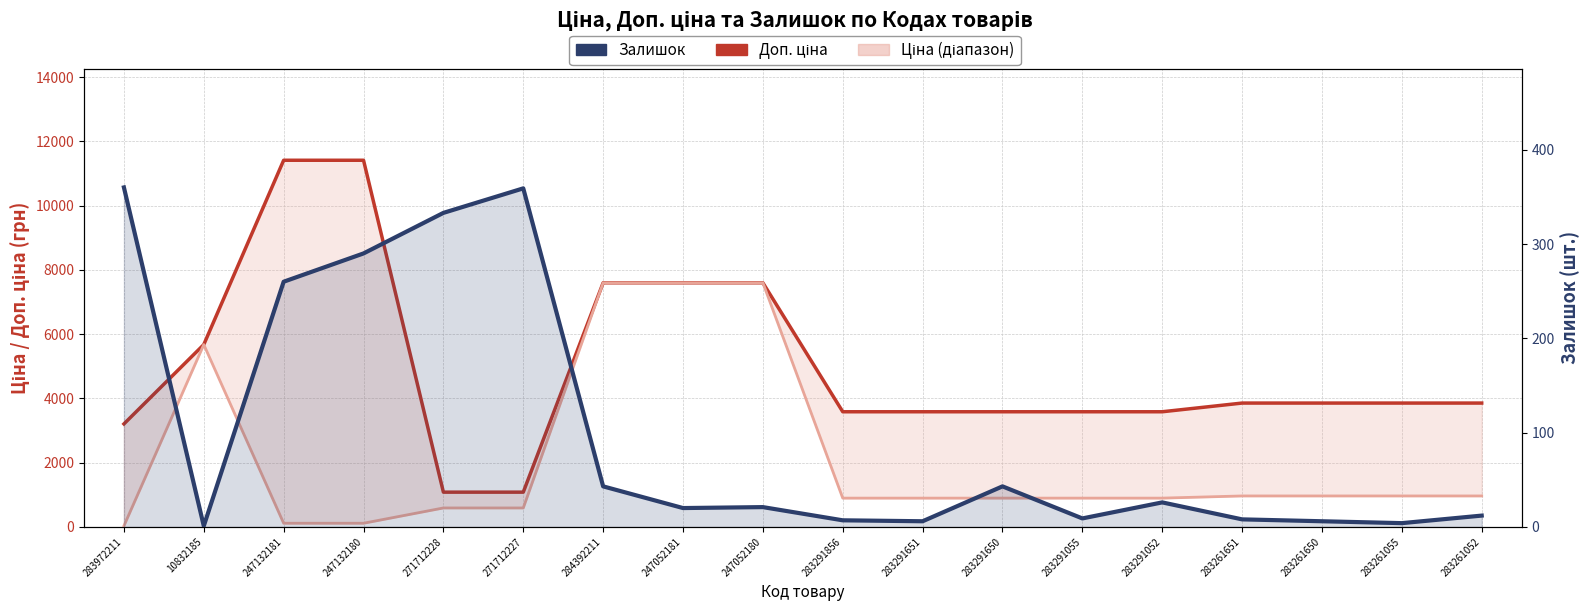

How many interior local peaks does the Ціна series have?

1